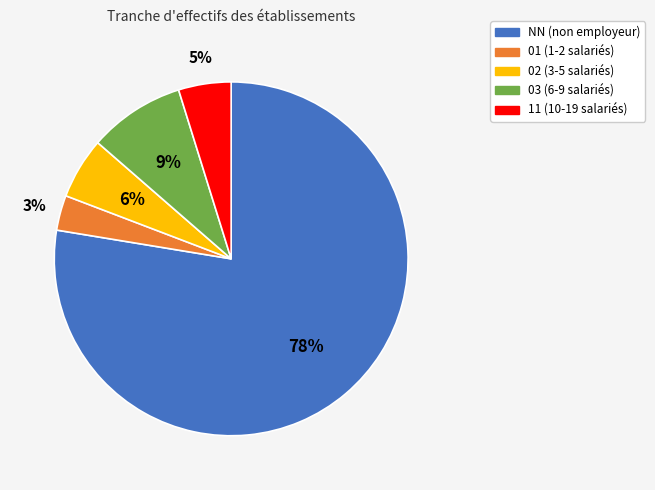

What percentage is the 11 slice, to the nearest percent?

5%